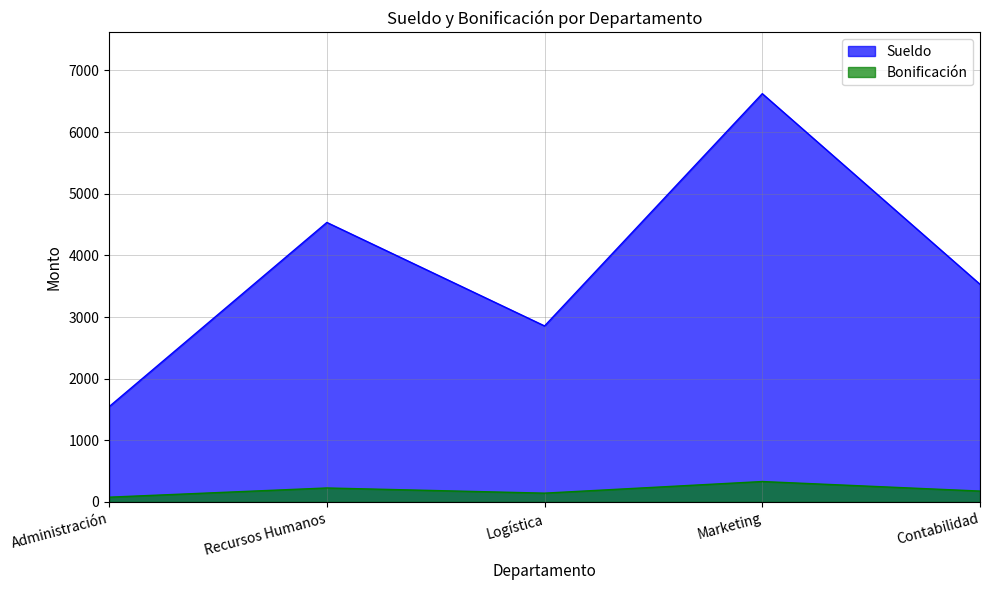

Is the value of Bonificación at Recursos Humanos greater than the value of Sueldo at Administración?

No